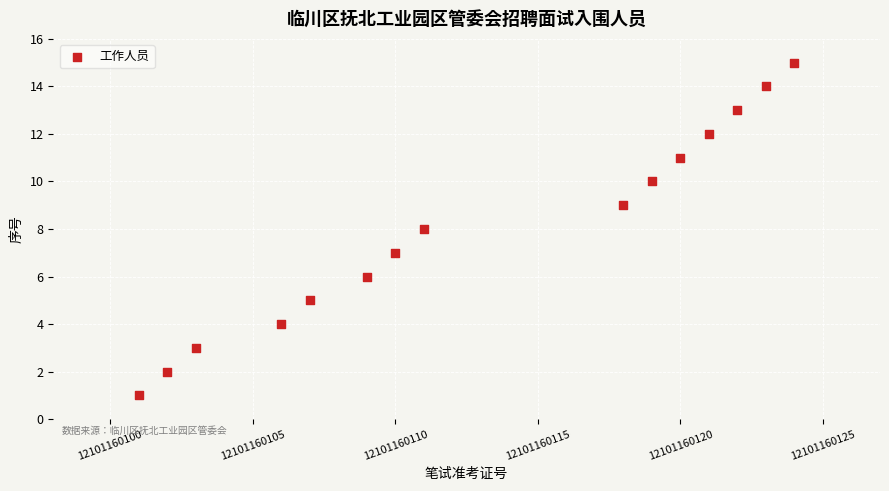

What is the range of Y values (max minus min)?

14